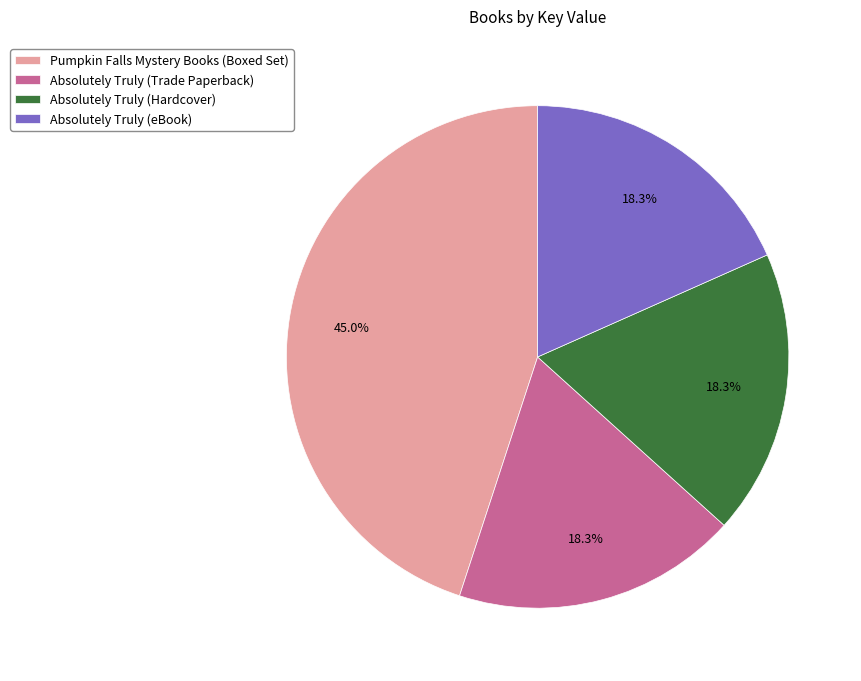

To the nearest percent, what percentage of the pie is Absolutely Truly (eBook)?

18%